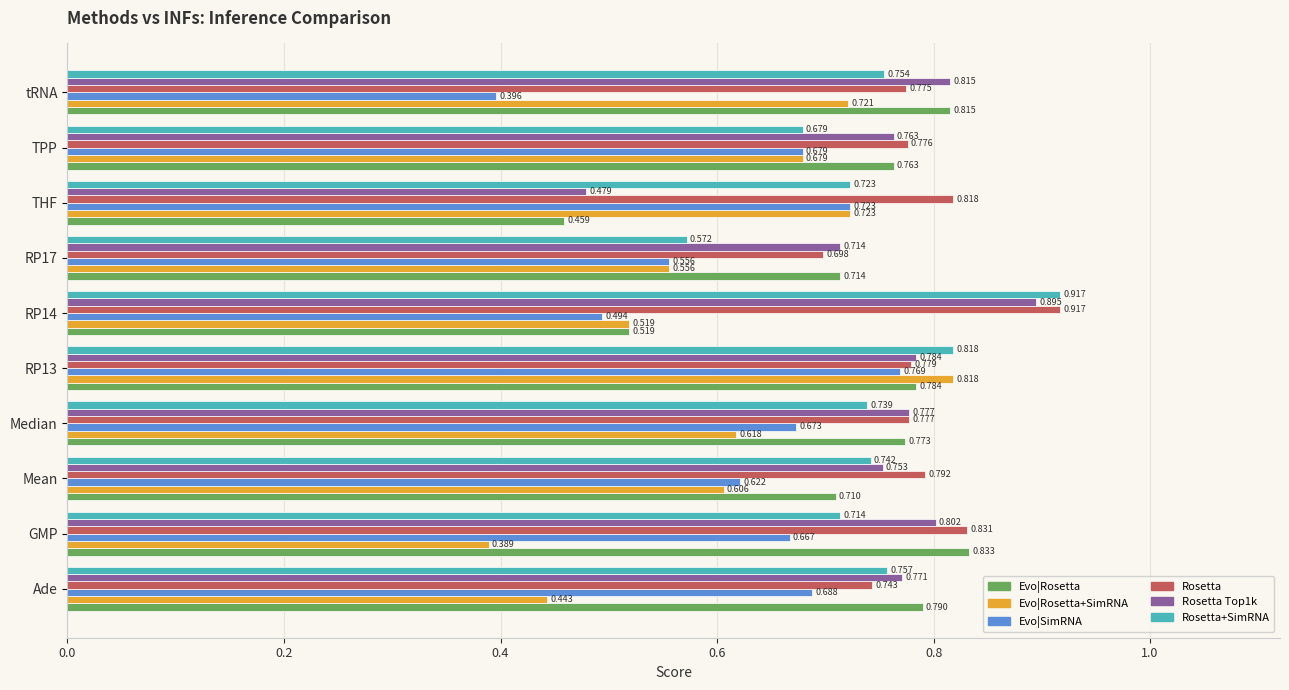

At which label does Evo|Rosetta reach its minimum?

THF